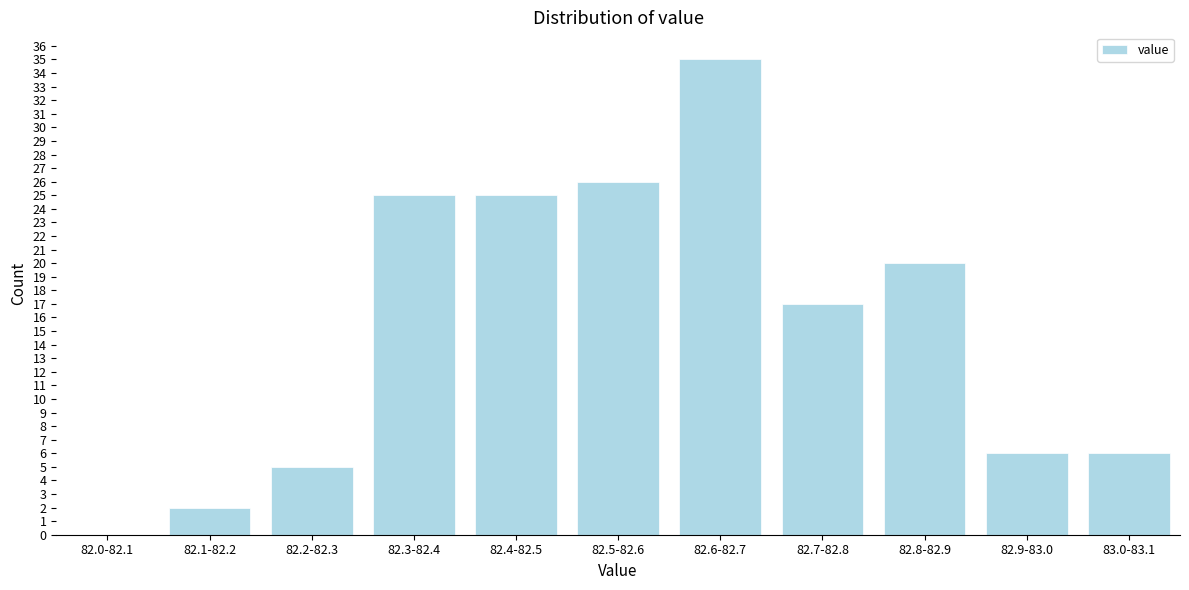

Reading left to right, extract all data points from this chart.

82.0-82.1=0	82.1-82.2=2	82.2-82.3=5	82.3-82.4=25	82.4-82.5=25	82.5-82.6=26	82.6-82.7=35	82.7-82.8=17	82.8-82.9=20	82.9-83.0=6	83.0-83.1=6